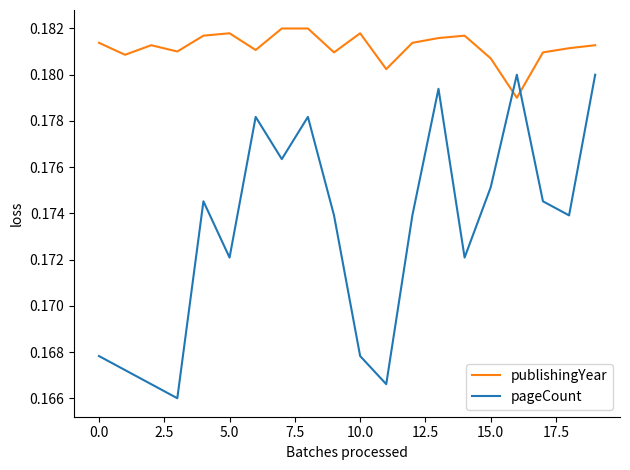

Which series has the widest spread of values?

pageCount